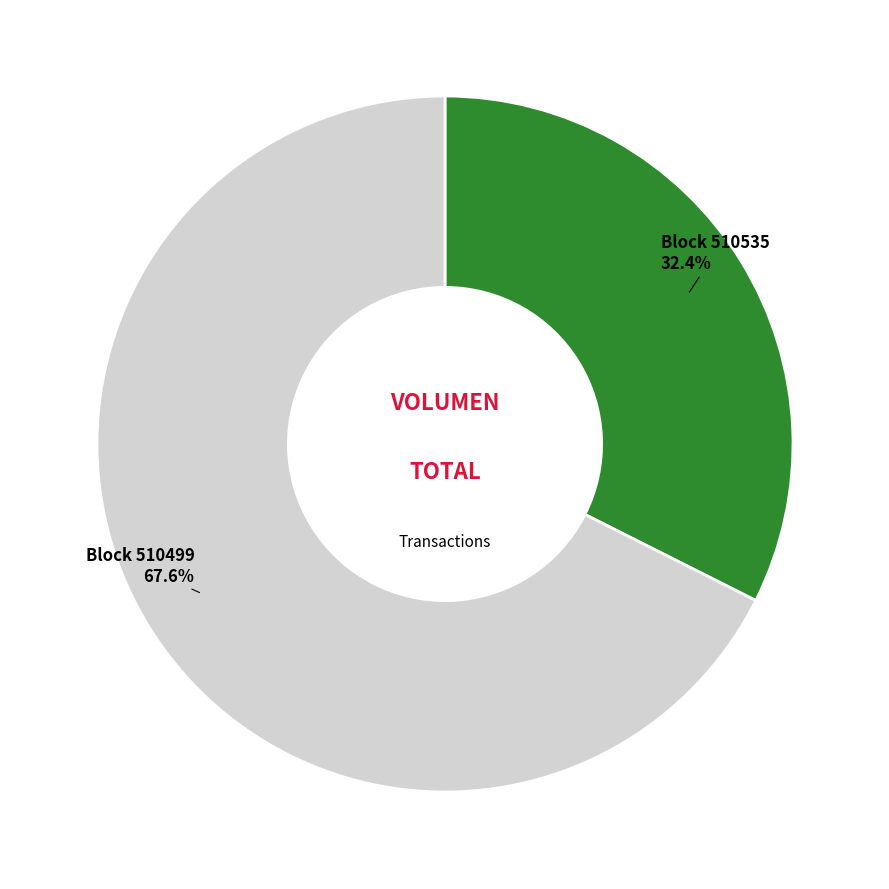

How many segments does this pie chart have?

2